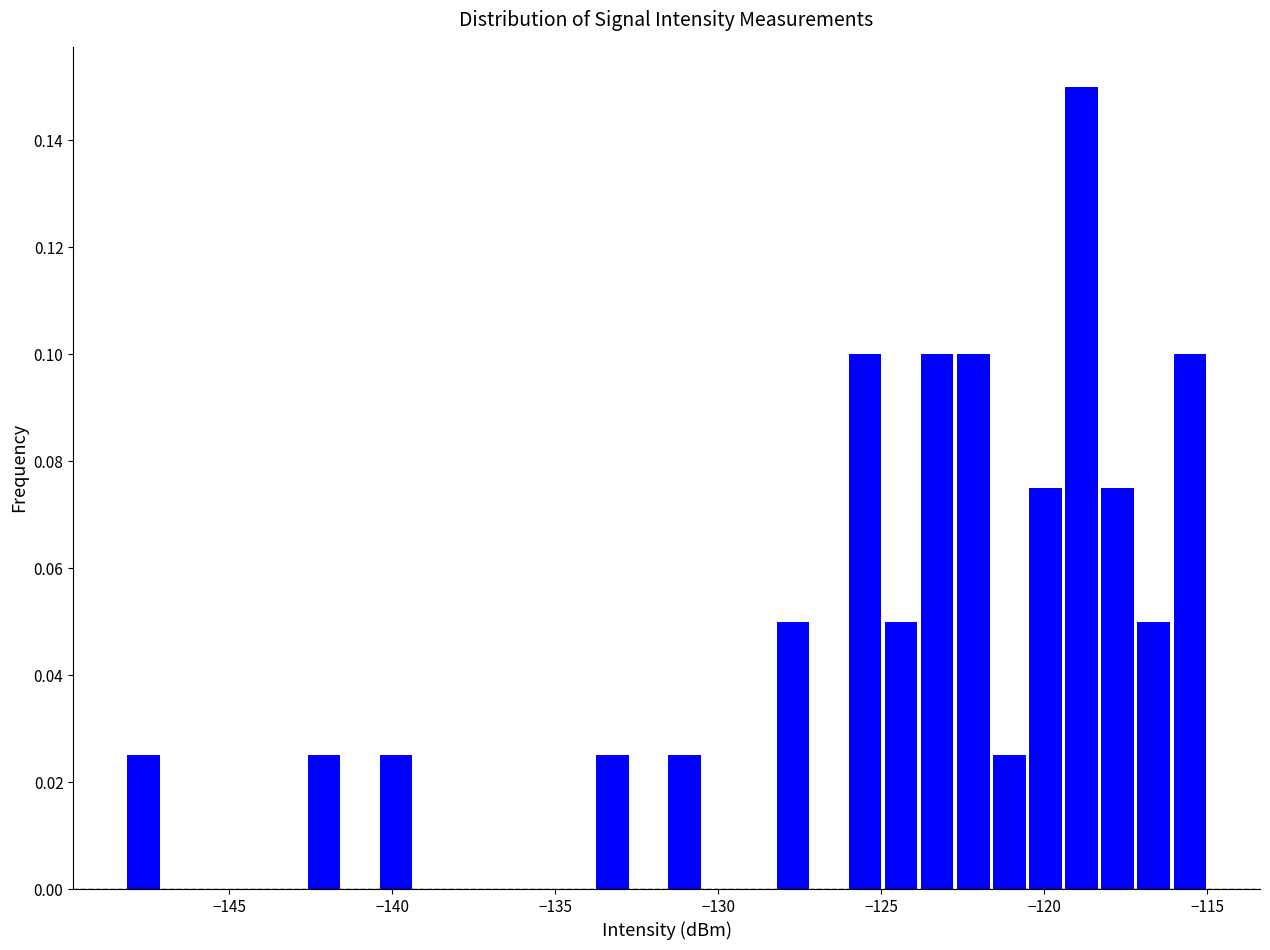

Around what value on the x-axis is the tallest bar? Give the approximate position of its centre, as read against the axis.

-119.0